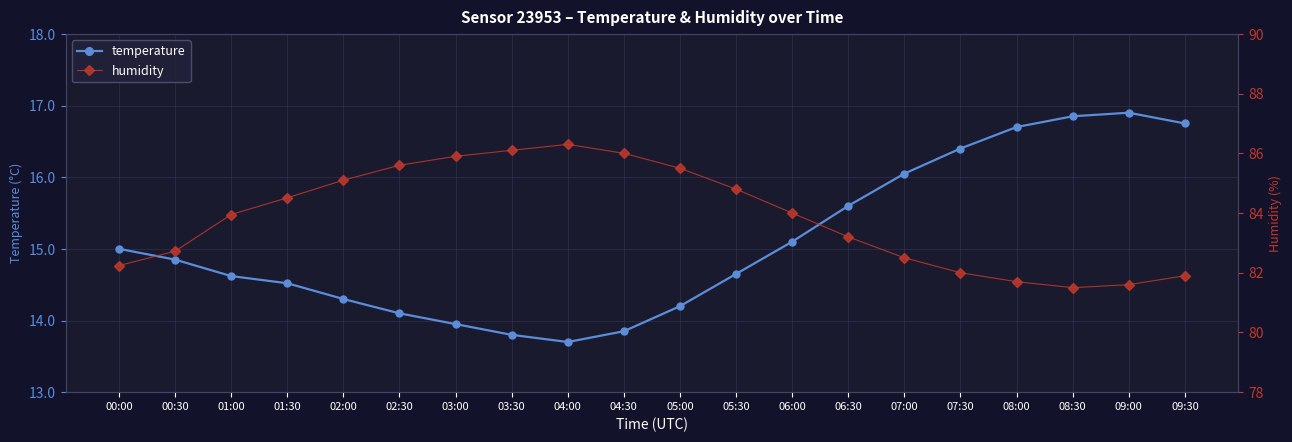

Reading left to right, what are all the values shown in this chart?

temperature: 15.0	14.8	14.6	14.5	14.3	14.1	13.9	13.8	13.7	13.8	14.2	14.7	15.1	15.6	16.1	16.4	16.7	16.9	16.9	16.8
humidity: 82.2	82.7	84.0	84.5	85.1	85.6	85.9	86.1	86.3	86.0	85.5	84.8	84.0	83.2	82.5	82.0	81.7	81.5	81.6	81.9